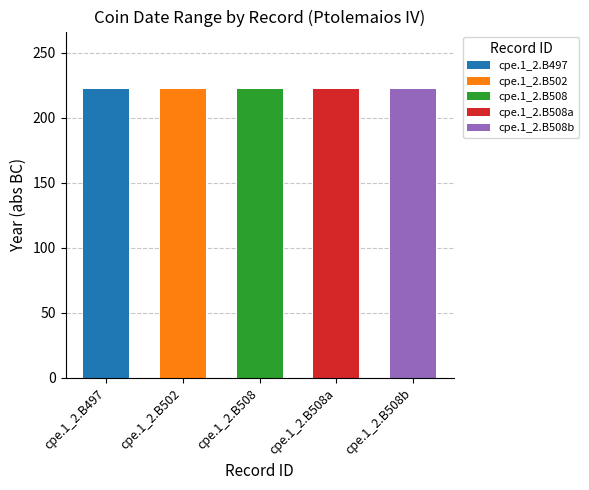

Is it true that Datum från equals -144 at cpe.1_2.B508b?

False